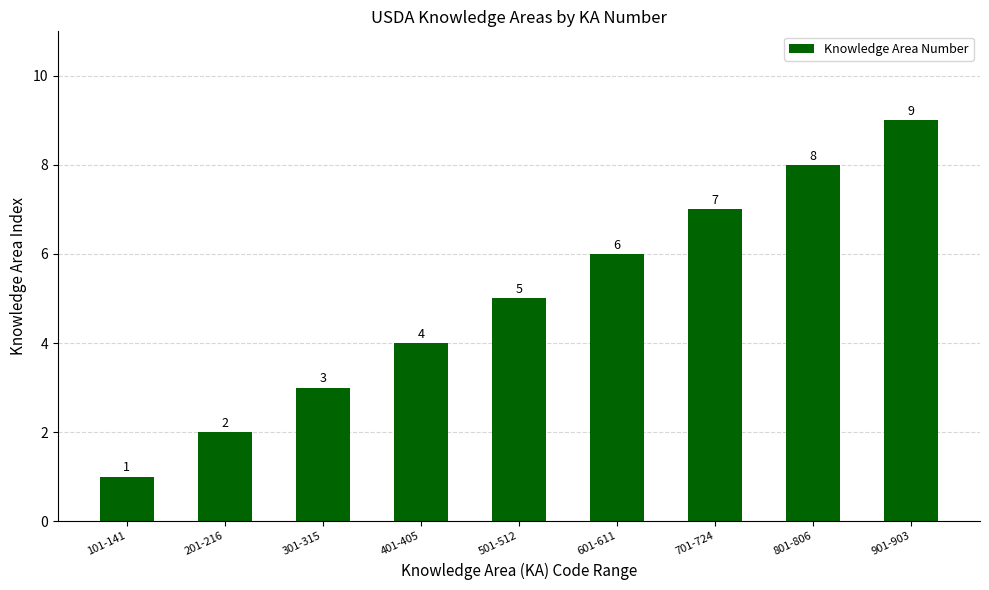

True or false: the data shows 8 at 801-806.

True